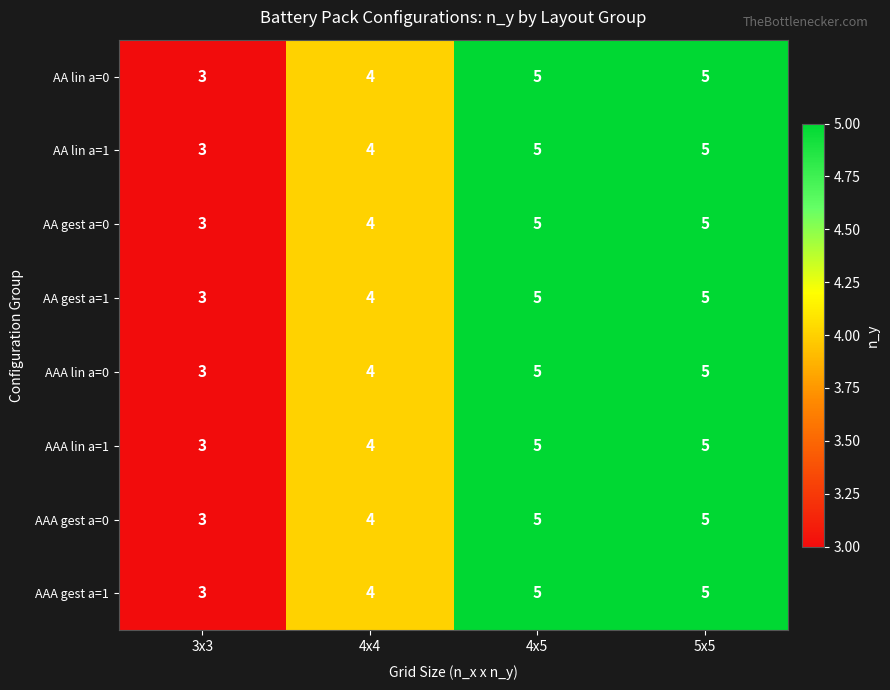

What is the maximum value shown in the chart?

5